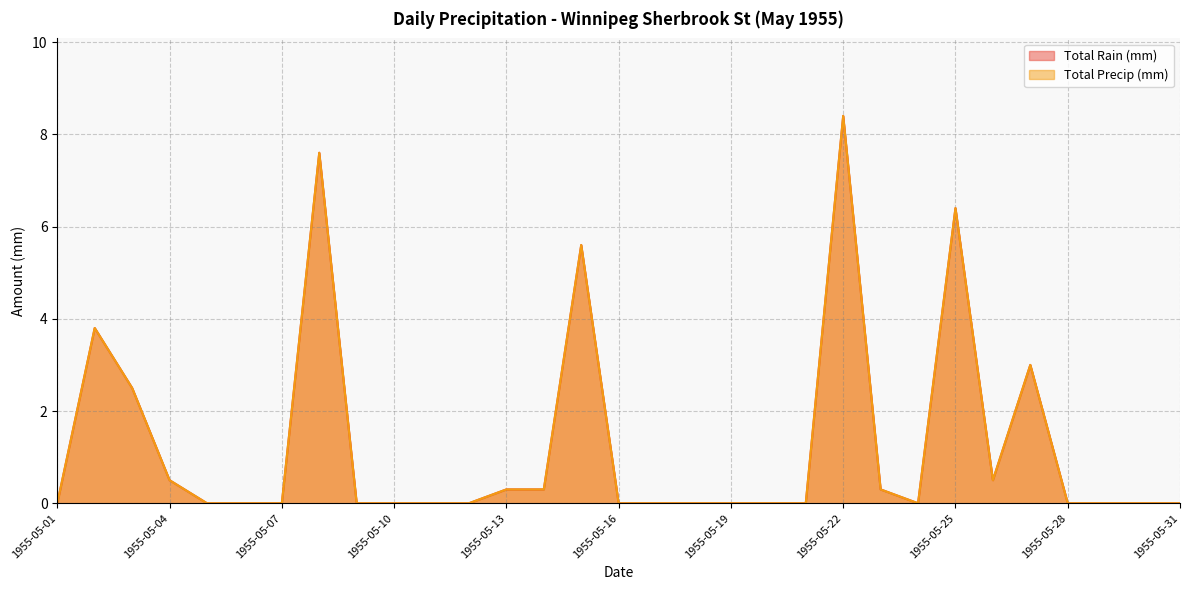

Which series has the largest total across all categories?

Total Rain (mm)